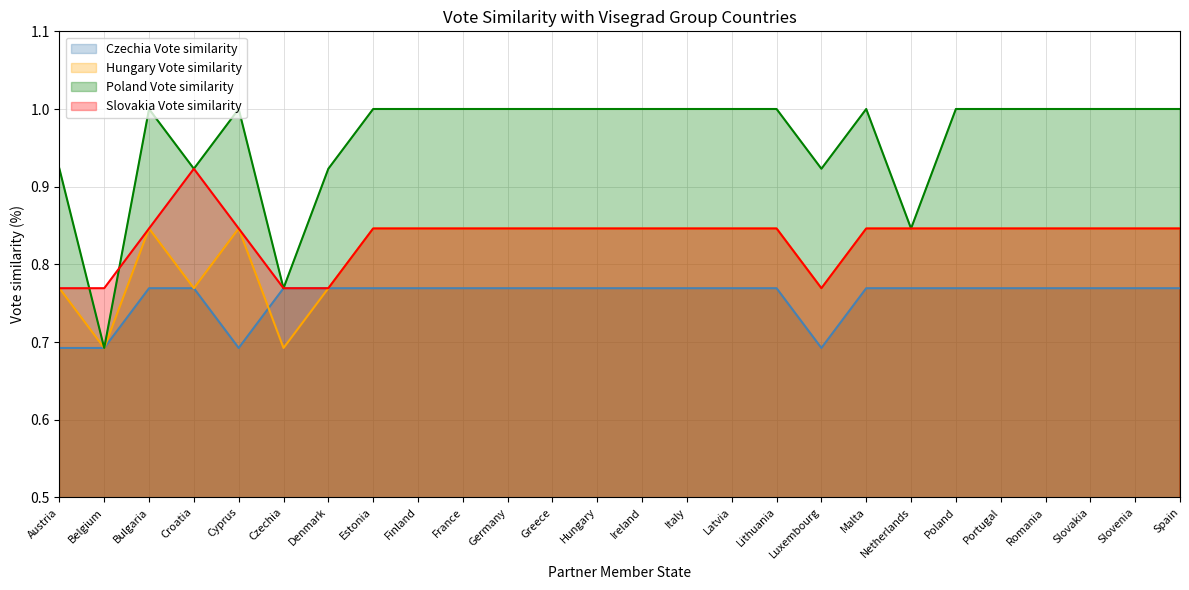

The value of Hungary Vote similarity at Greece is 0.4. True or false?

False